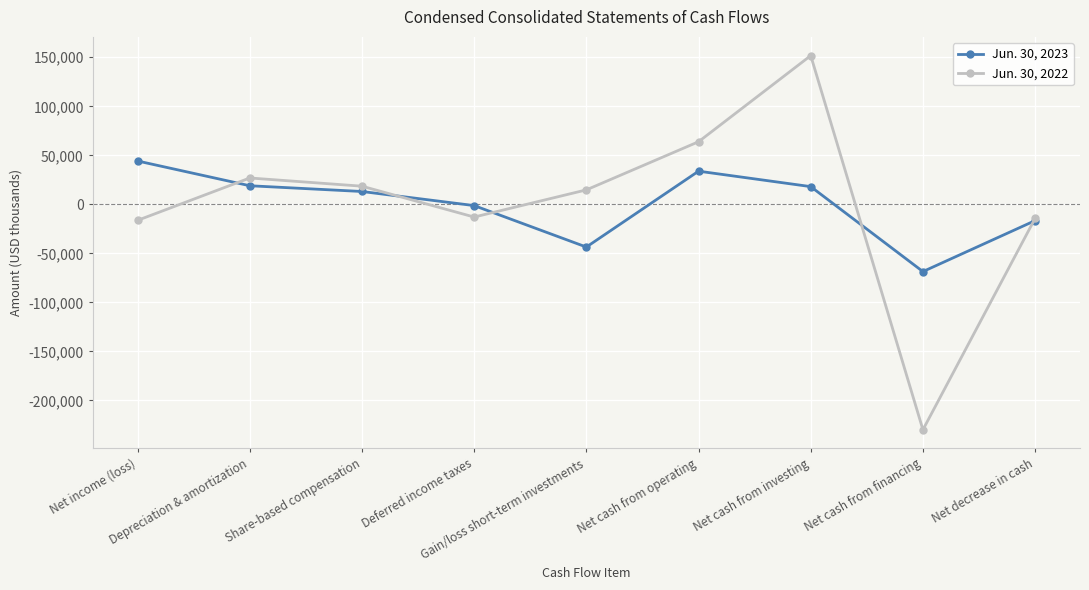

Rank the series by their average value, from highest to lowest.

Jun. 30, 2022, Jun. 30, 2023